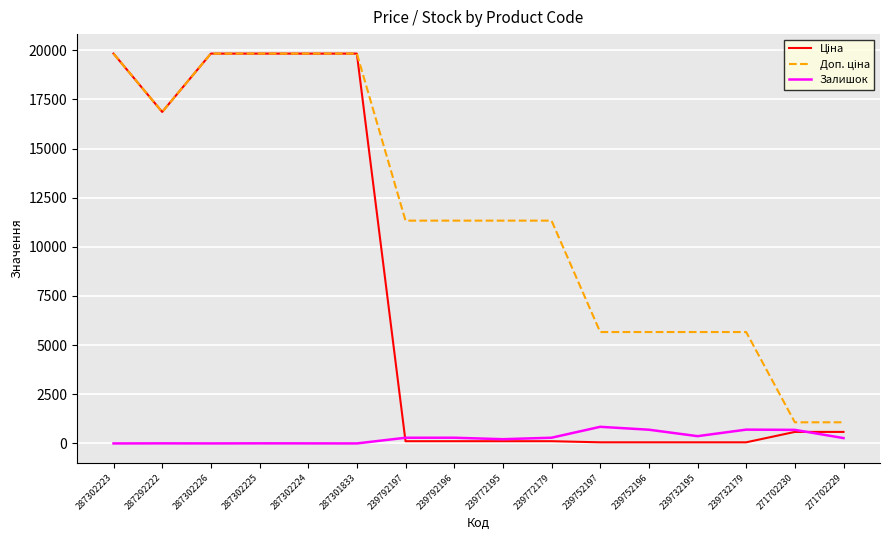

The value of Залишок at 287302223 is 0.0. True or false?

True